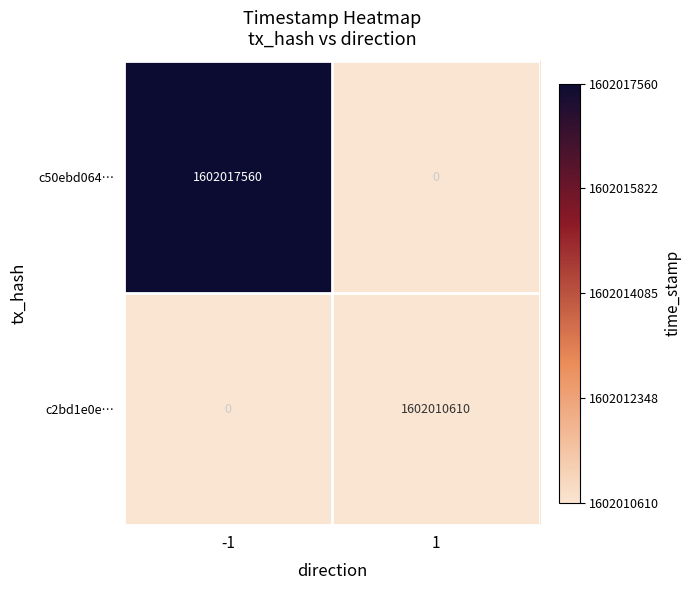

List the series in order of their peak value, lowest first.

c2bd1e0e…, c50ebd064…